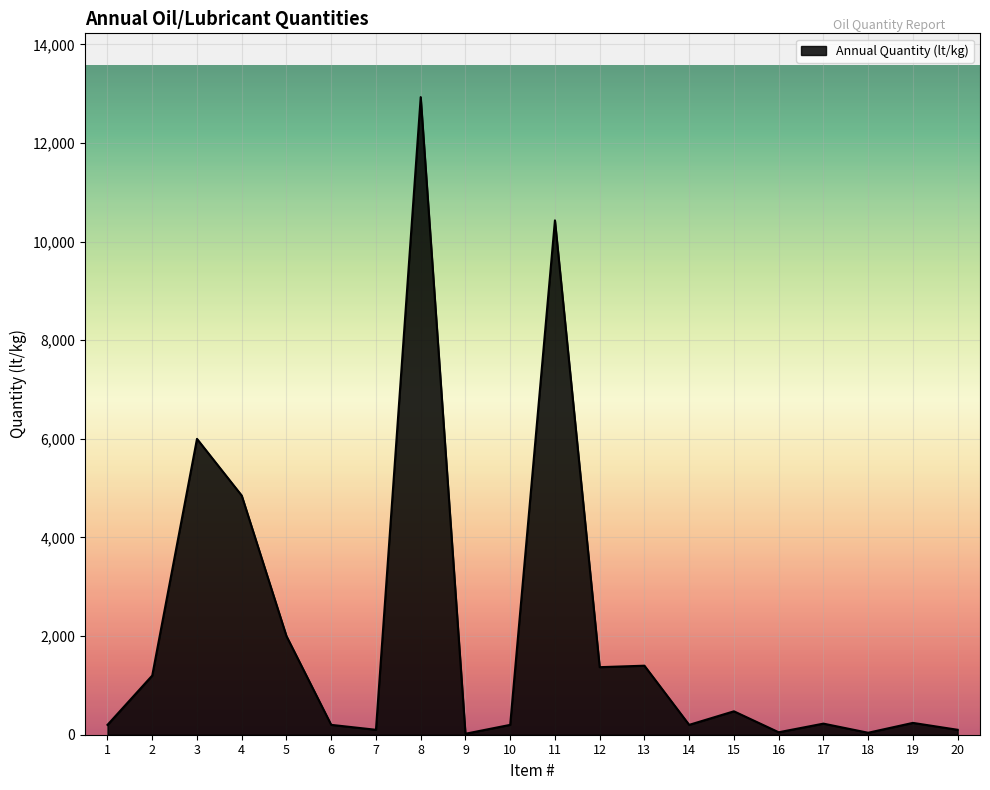

Read the value at 13.

1400